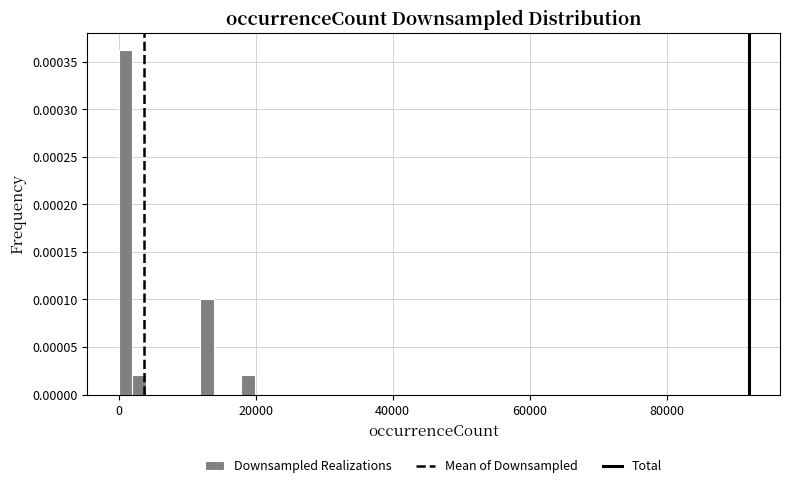

Around what value on the x-axis is the tallest bar? Give the approximate position of its centre, as read against the axis.

0